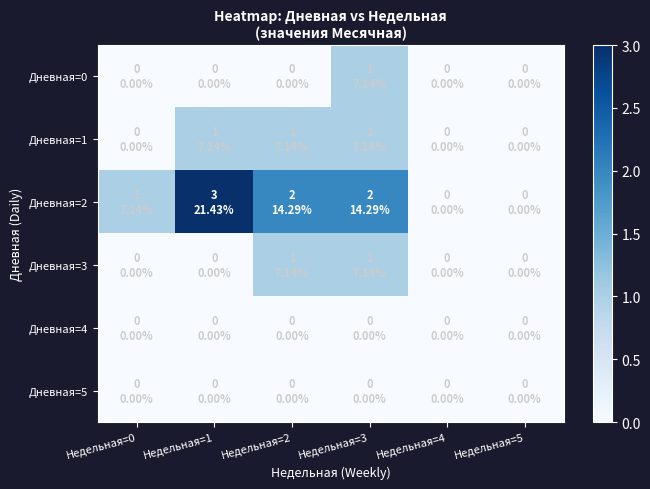

Reading left to right, list all the values displayed in this chart.

Дневная=0: Недельная=0=0	Недельная=1=0	Недельная=2=0	Недельная=3=1	Недельная=4=0	Недельная=5=0
Дневная=1: Недельная=0=0	Недельная=1=1	Недельная=2=1	Недельная=3=1	Недельная=4=0	Недельная=5=0
Дневная=2: Недельная=0=1	Недельная=1=3	Недельная=2=2	Недельная=3=2	Недельная=4=0	Недельная=5=0
Дневная=3: Недельная=0=0	Недельная=1=0	Недельная=2=1	Недельная=3=1	Недельная=4=0	Недельная=5=0
Дневная=4: Недельная=0=0	Недельная=1=0	Недельная=2=0	Недельная=3=0	Недельная=4=0	Недельная=5=0
Дневная=5: Недельная=0=0	Недельная=1=0	Недельная=2=0	Недельная=3=0	Недельная=4=0	Недельная=5=0